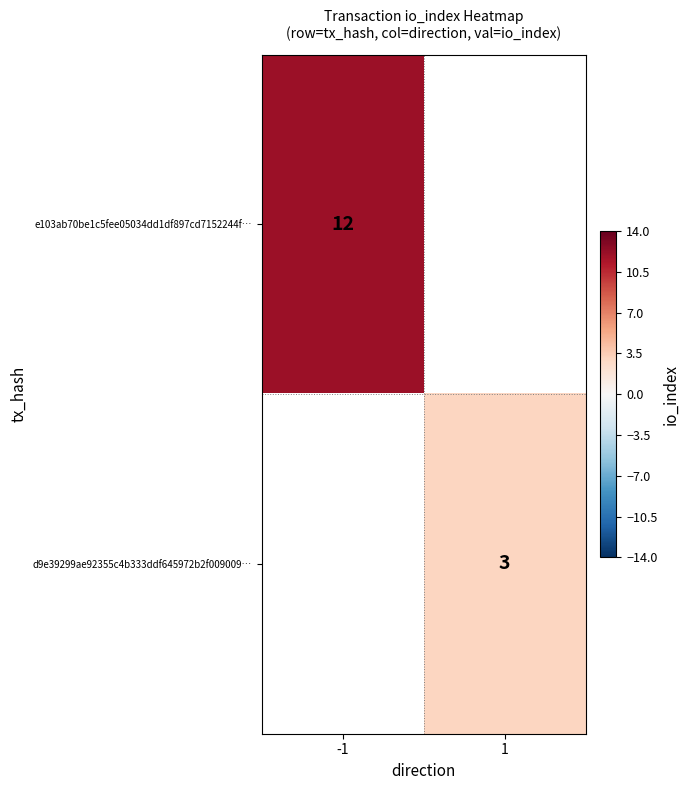

Is it true that e103ab70be1c5fee05034dd1df897cd7152244f… equals 12 at -1?

True